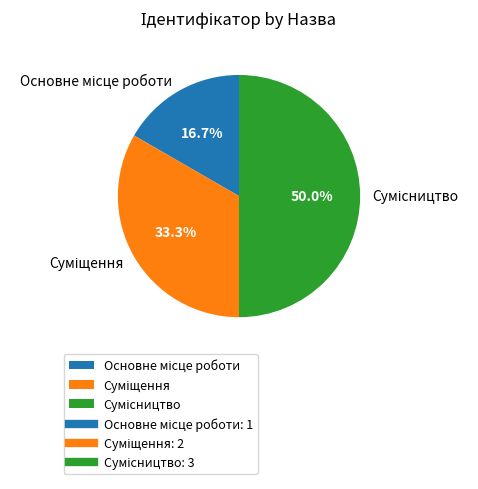

Combined, what portion of the pie is Суміщення and Сумісництво?

83.3%